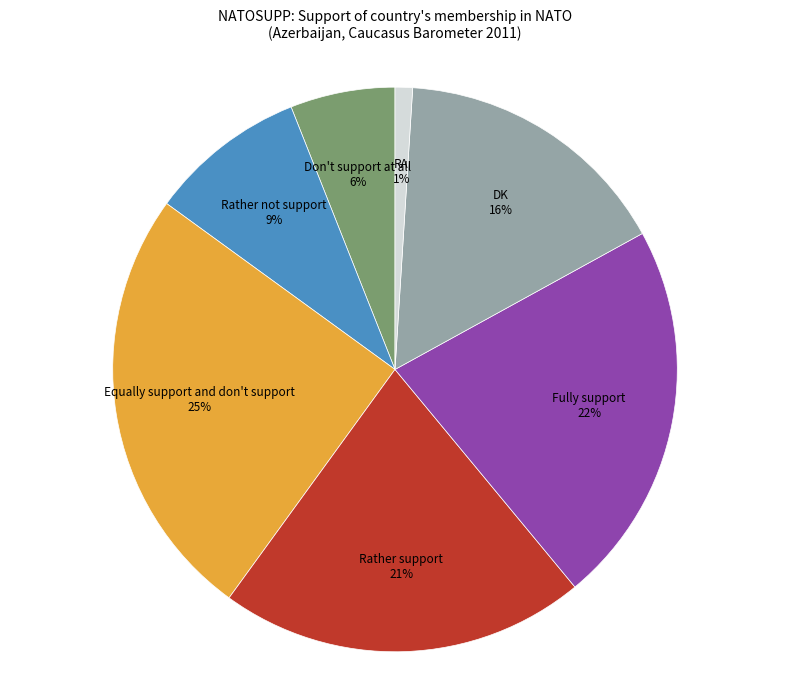

Is there any slice that represents more than half of the pie?

No